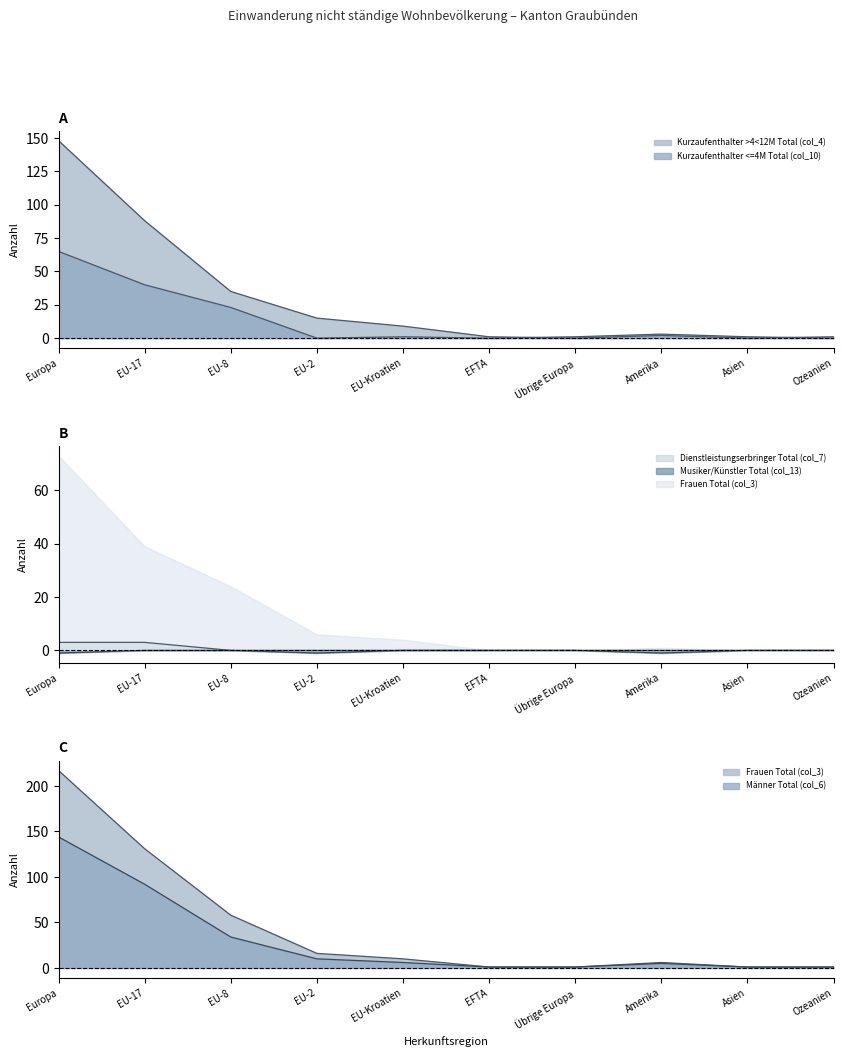

True or false: Kurzaufenthalter <=4M Total (col_10) and Männer Total (col_6) intersect in this chart.

False